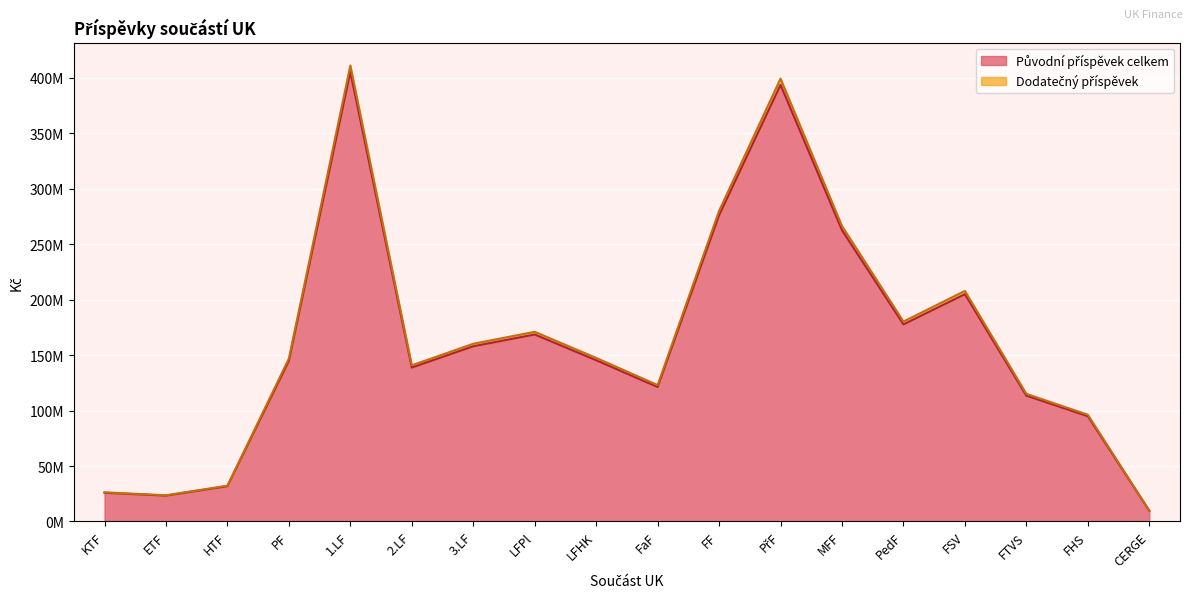

List the labels in order of Původní příspěvek celkem value, largest first.

1.LF, PřF, FF, MFF, FSV, PedF, LFPl, 3.LF, LFHK, PF, 2.LF, FaF, FTVS, FHS, HTF, KTF, ETF, CERGE